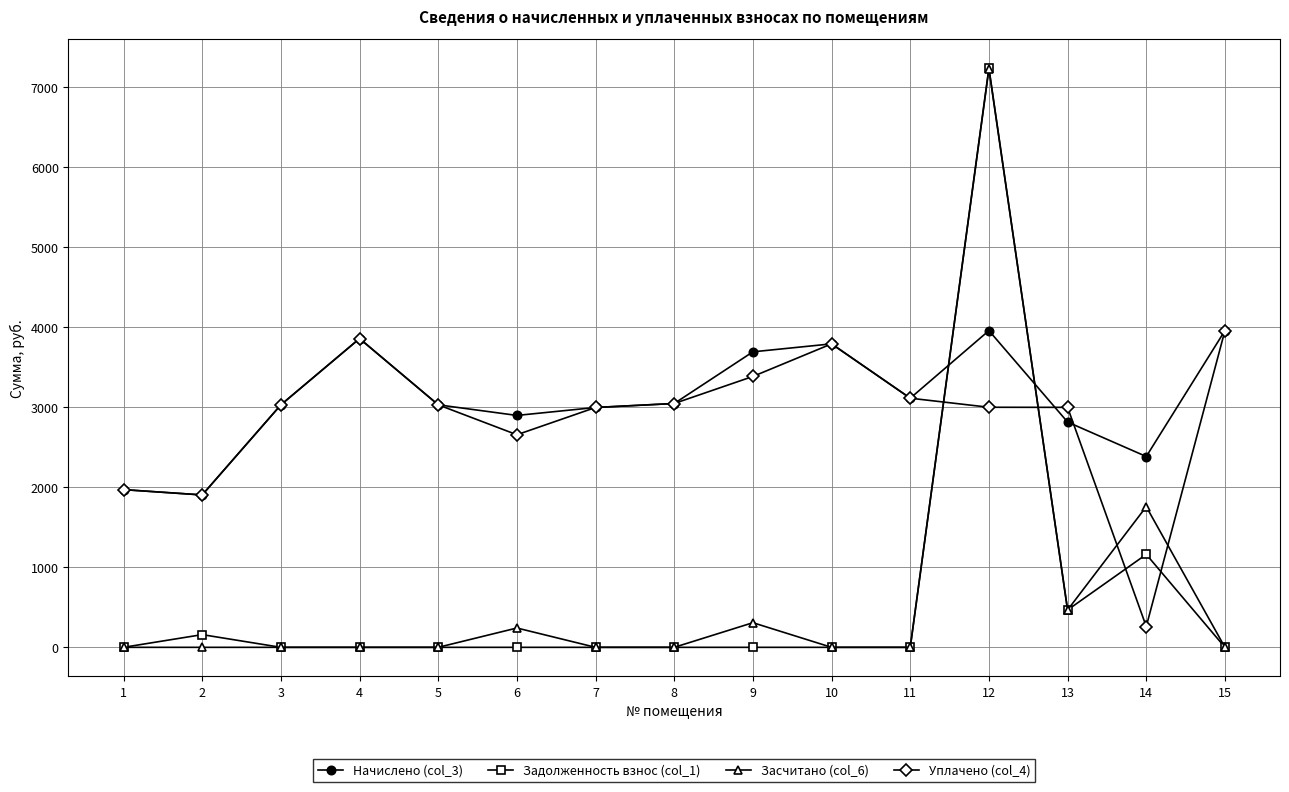

Which series has the widest spread of values?

Задолженность взнос (col_1)